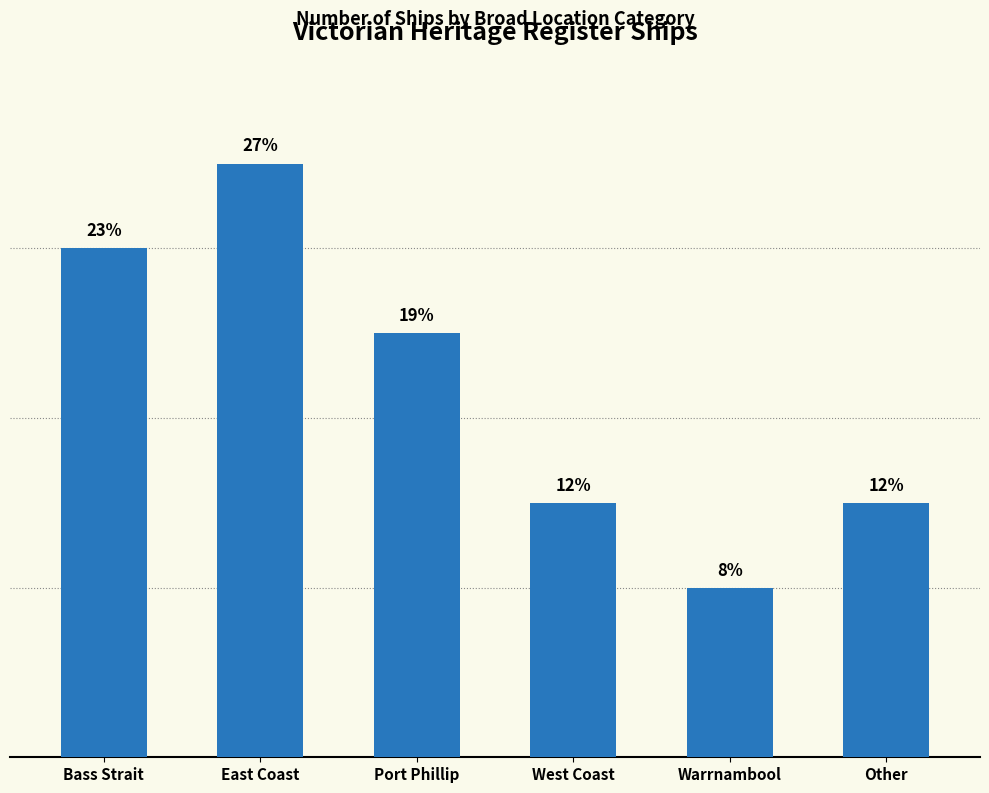

Read the value at Other.

3